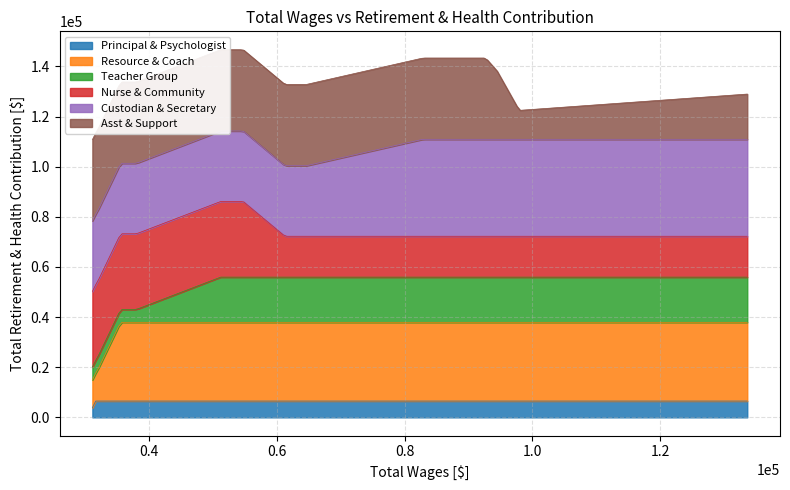

How many lines are shown in the chart?

2